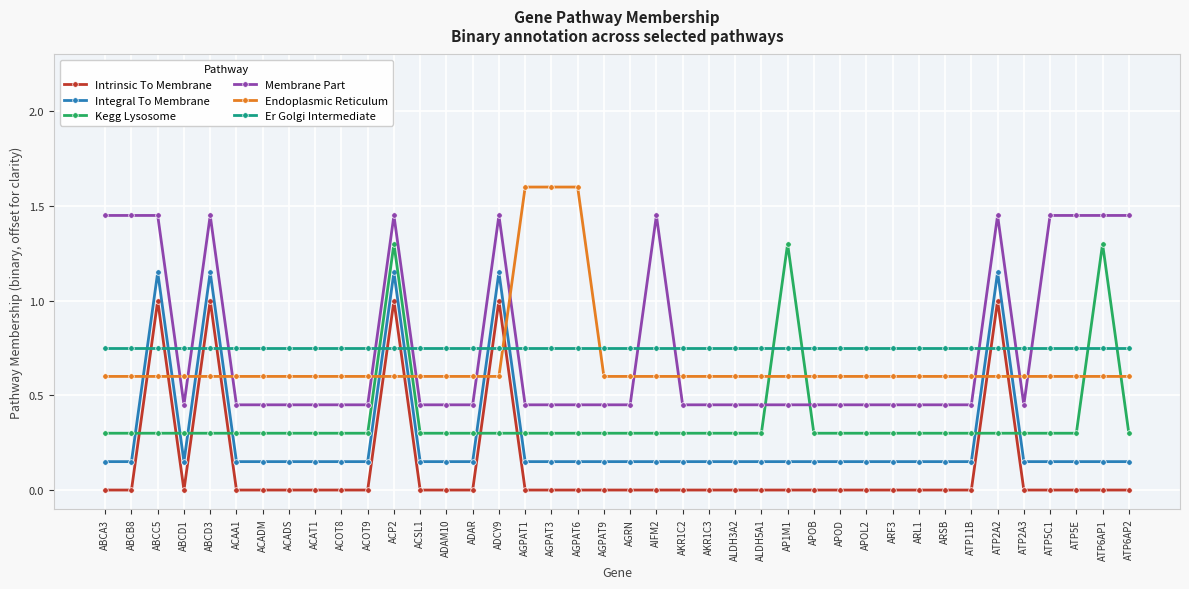

How many lines are shown in the chart?

6